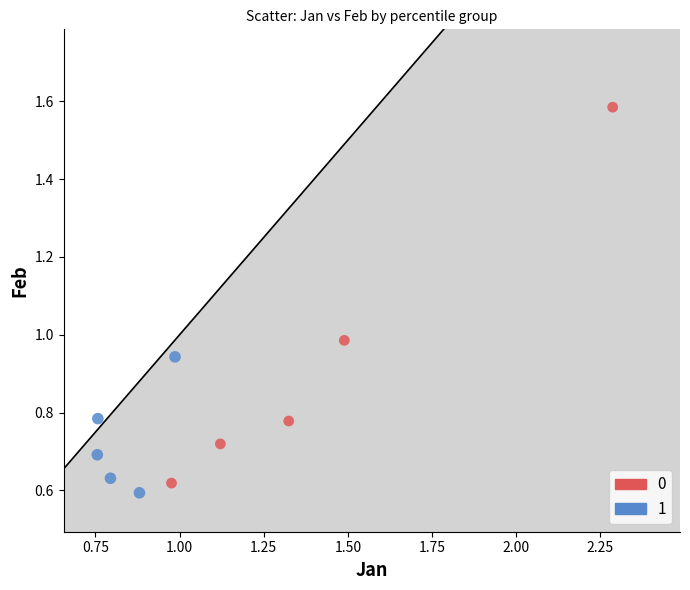

What are all the series names shown in the legend?

0, 1